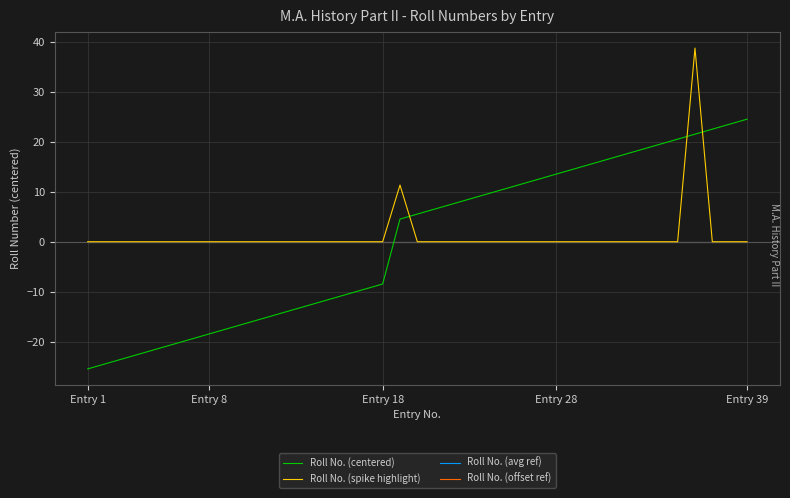

Which category has the highest value in the Roll No. (avg ref) series?

Entry 1